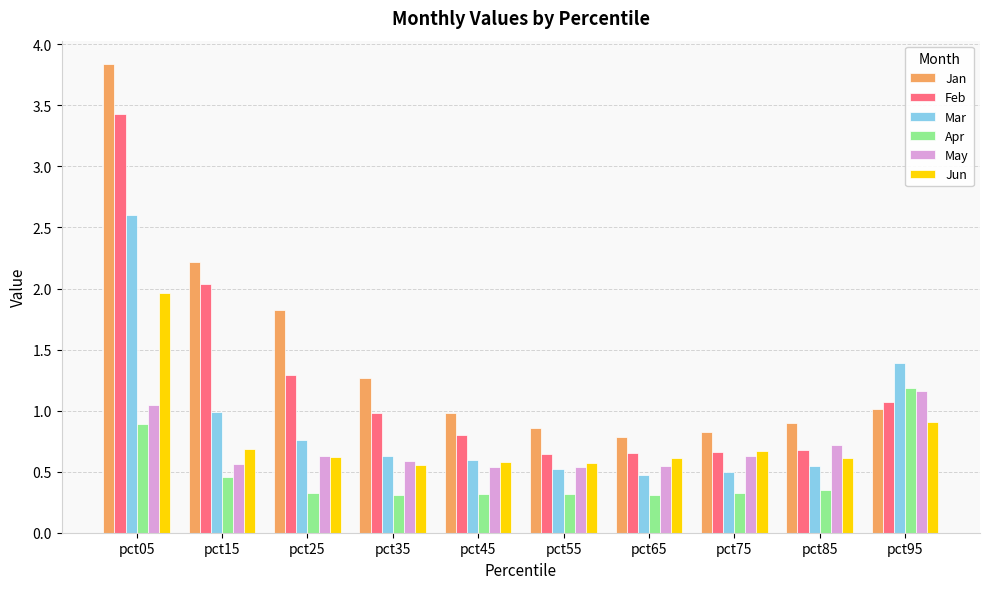

Which series has the largest total across all categories?

Jan